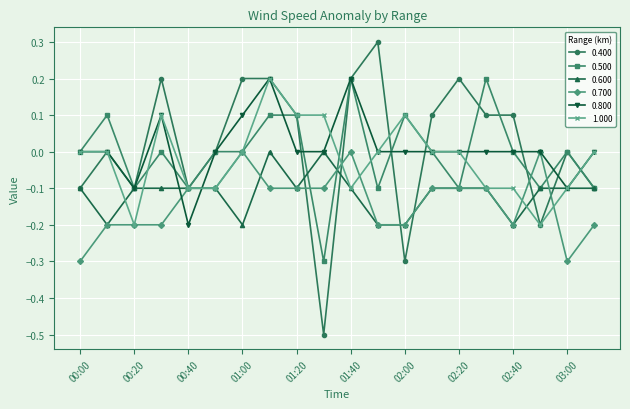

What is the maximum value for 0.400?

0.3